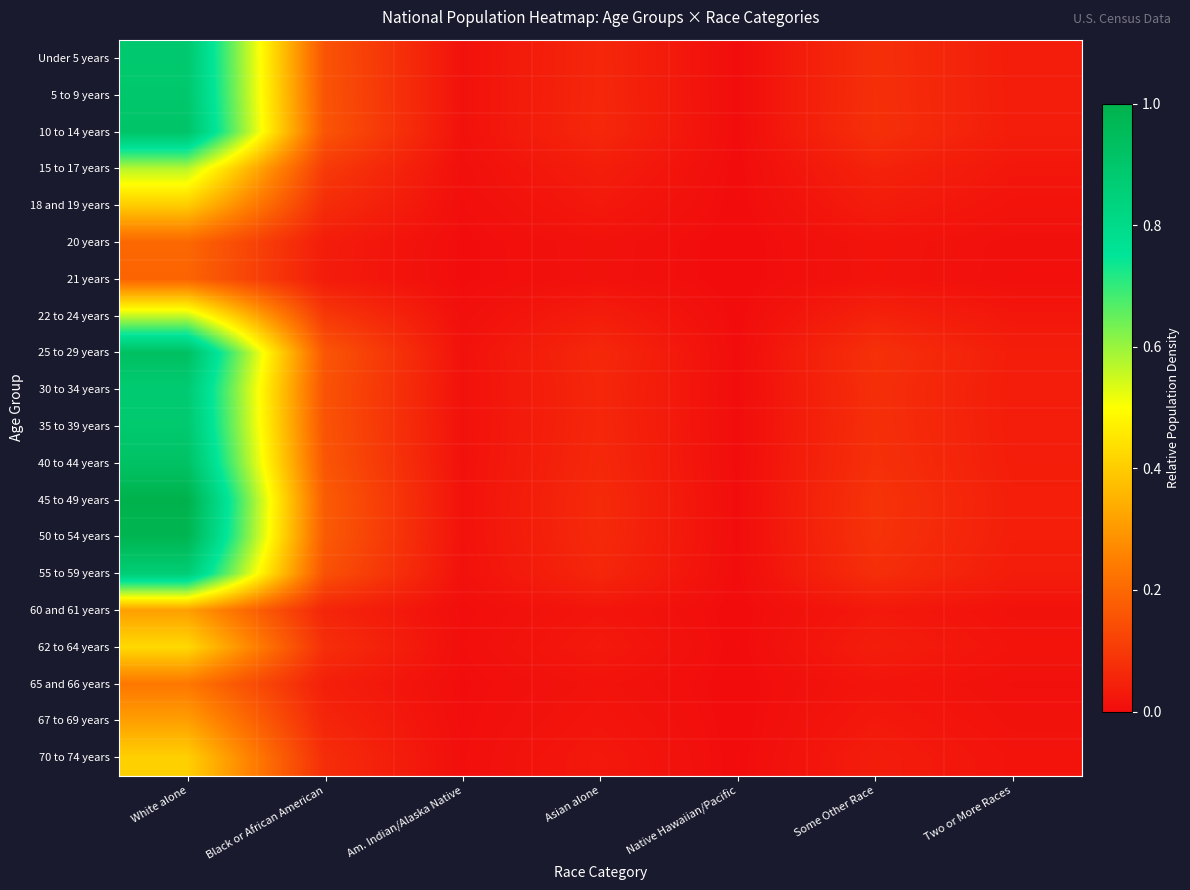

Which has a higher value, Asian alone or Black or African American?

Black or African American